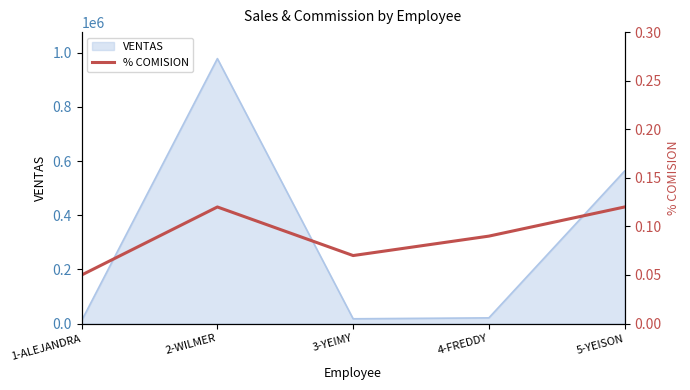

Which label corresponds to the largest value in the chart?

2-WILMER